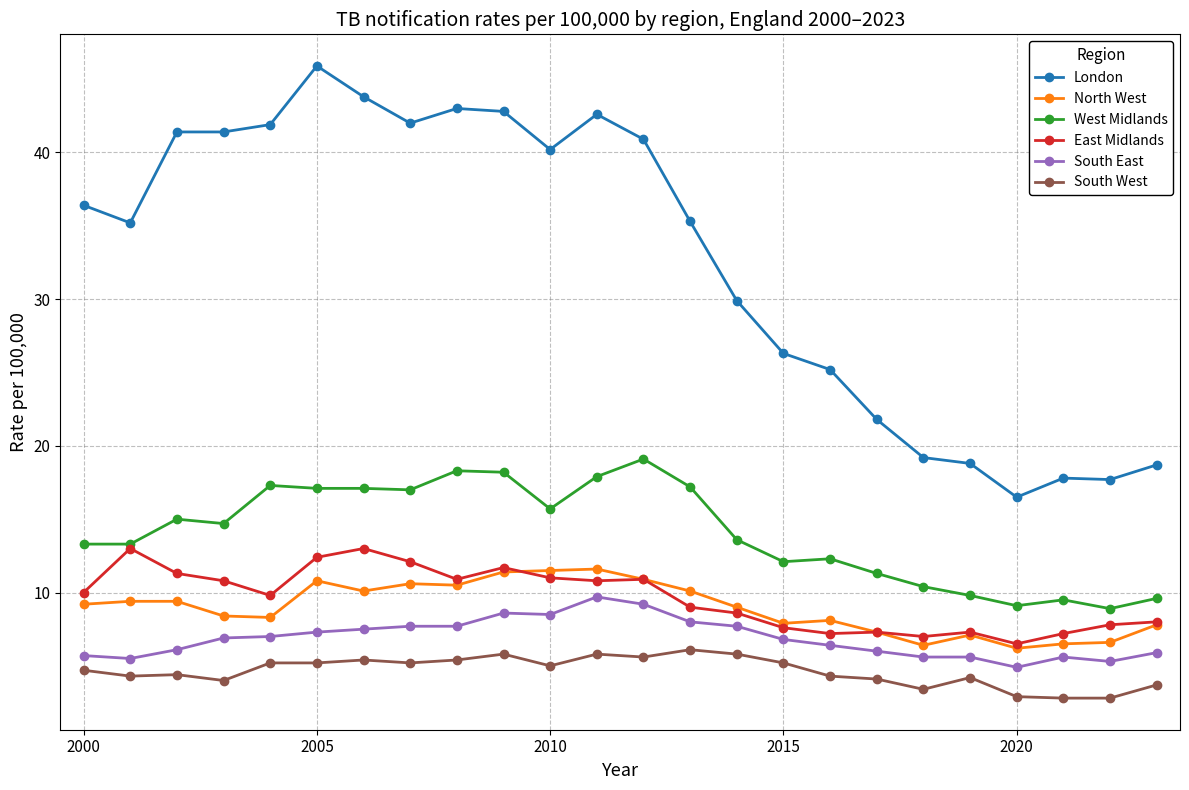

Which series has the largest range (max minus min)?

London